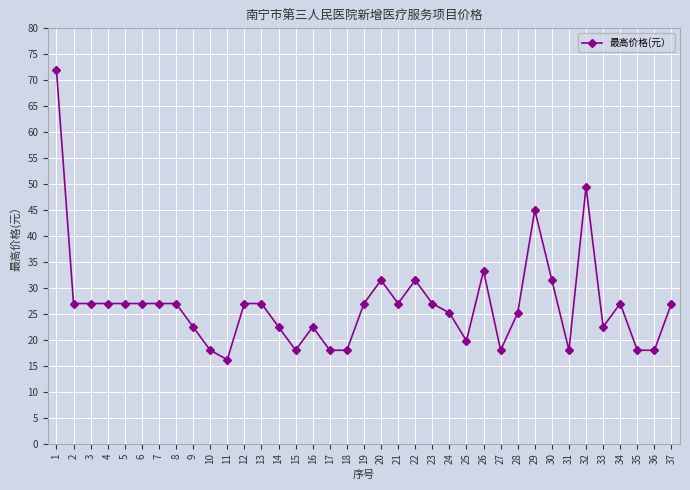

What is the maximum value shown in the chart?

72.0